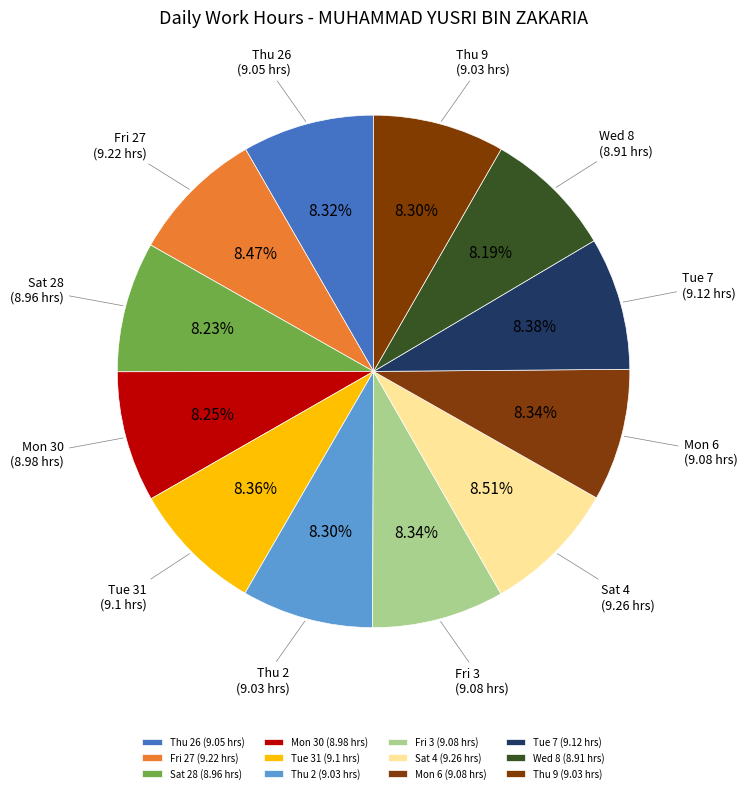

Do Thu 2 (9.03 hrs) and Thu 26 (9.05 hrs) together represent more than half of the pie?

No